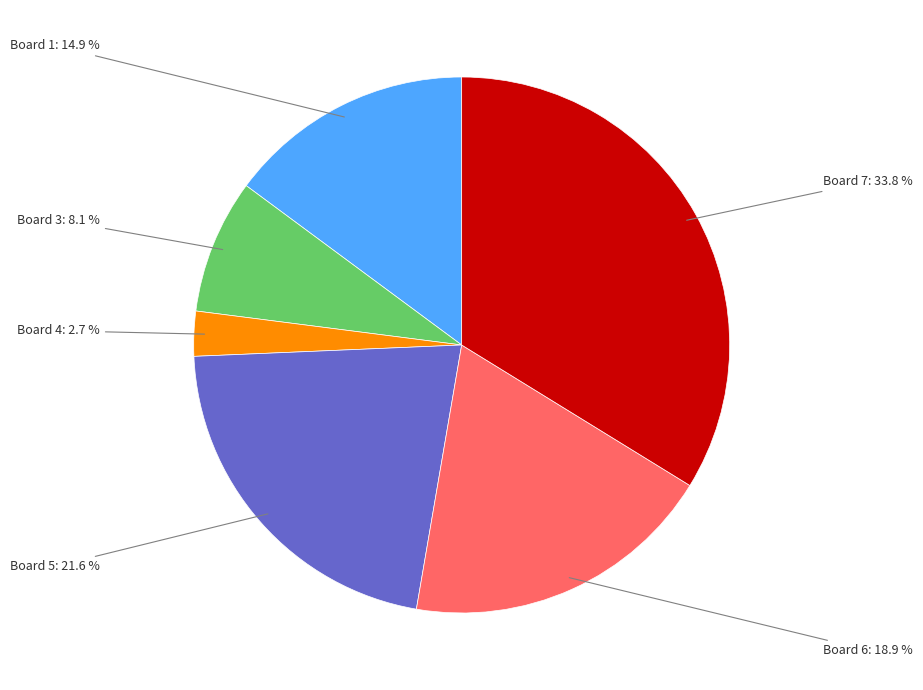

How many segments does this pie chart have?

6